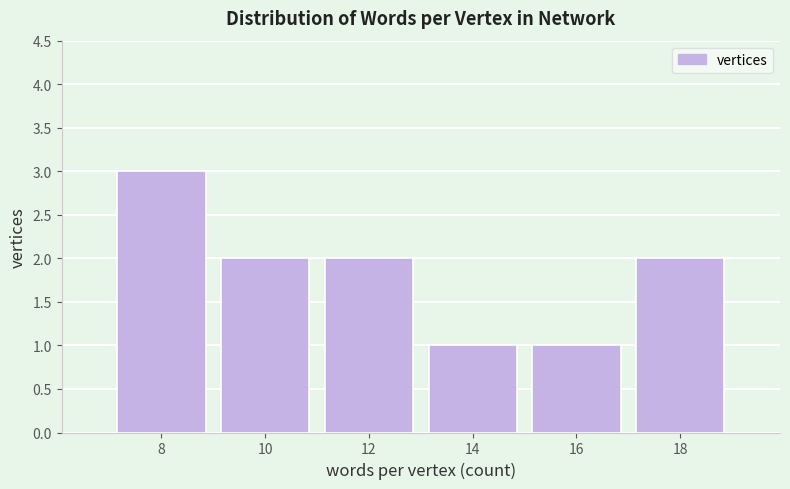

Reading left to right, transcribe all the data shown in this chart.

3	2	2	1	1	2